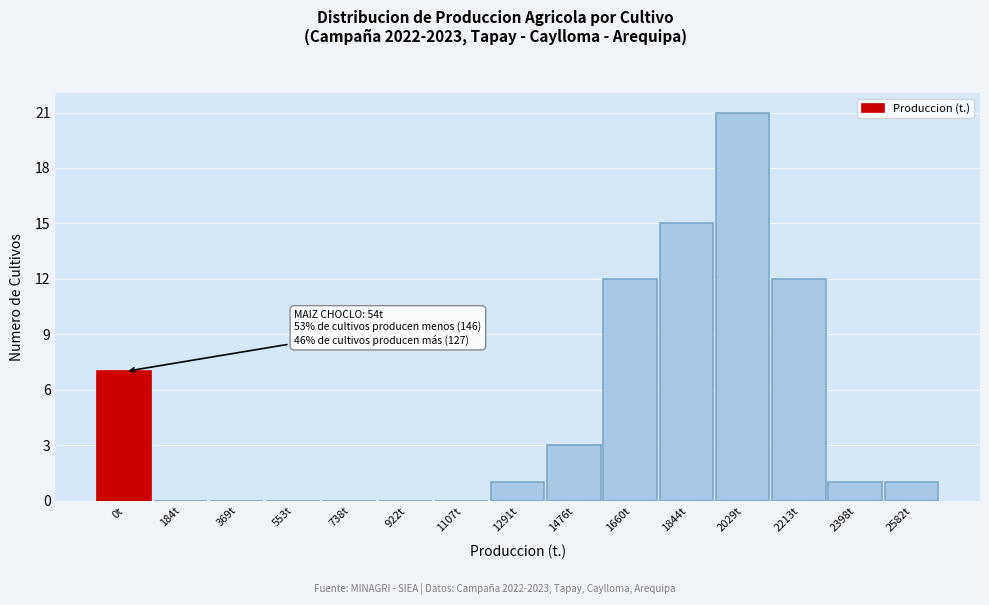

Reading left to right, extract all data points from this chart.

0t=7	184t=0	369t=0	553t=0	738t=0	922t=0	1107t=0	1291t=1	1476t=3	1660t=12	1844t=15	2029t=21	2213t=12	2398t=1	2582t=1